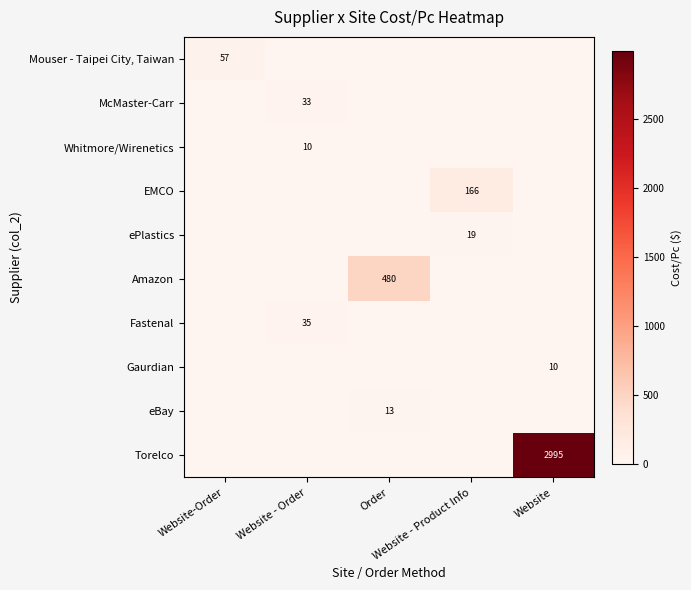

What is the total value across all series at Website - Product Info?

184.4